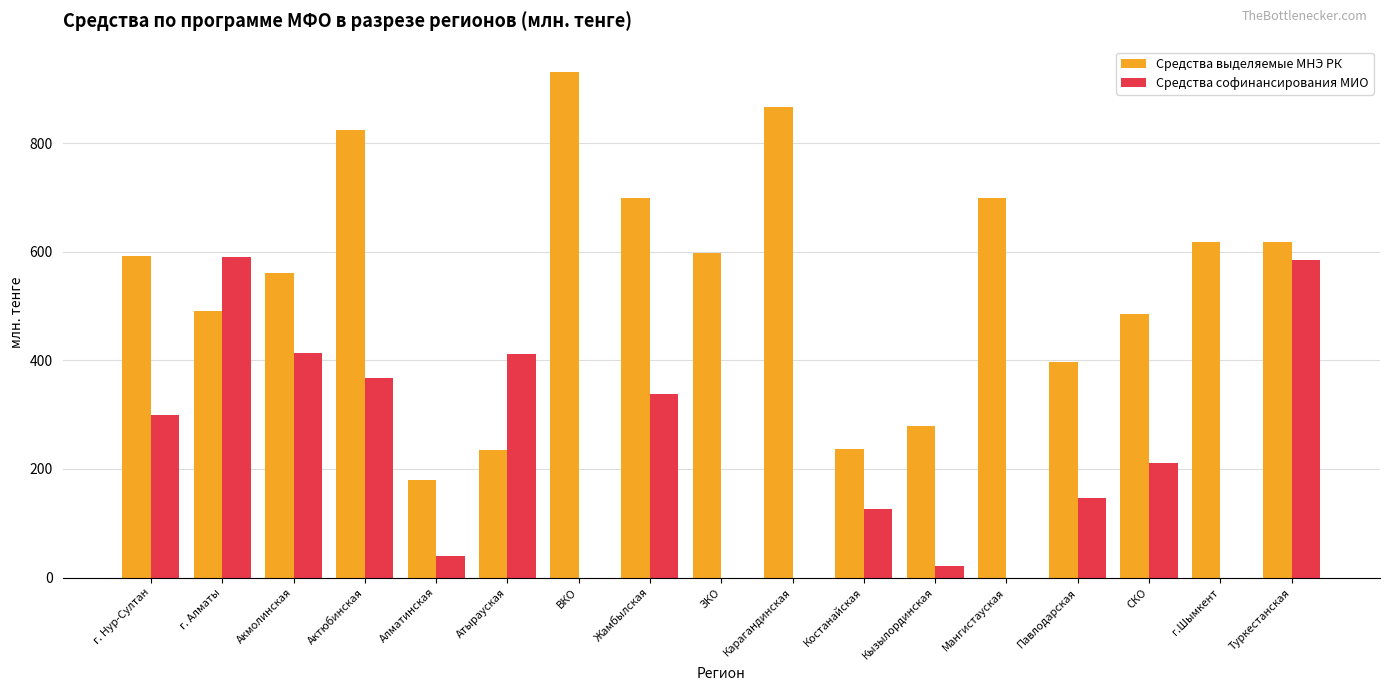

At which category does the chart reach its peak across all series?

ВКО